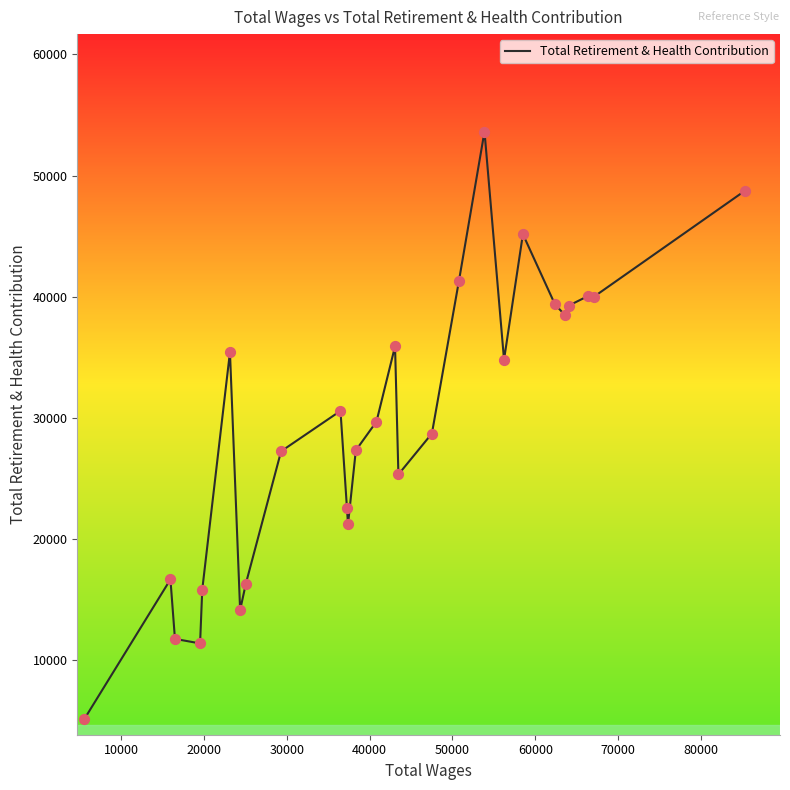

What is the greatest value displayed?

53637